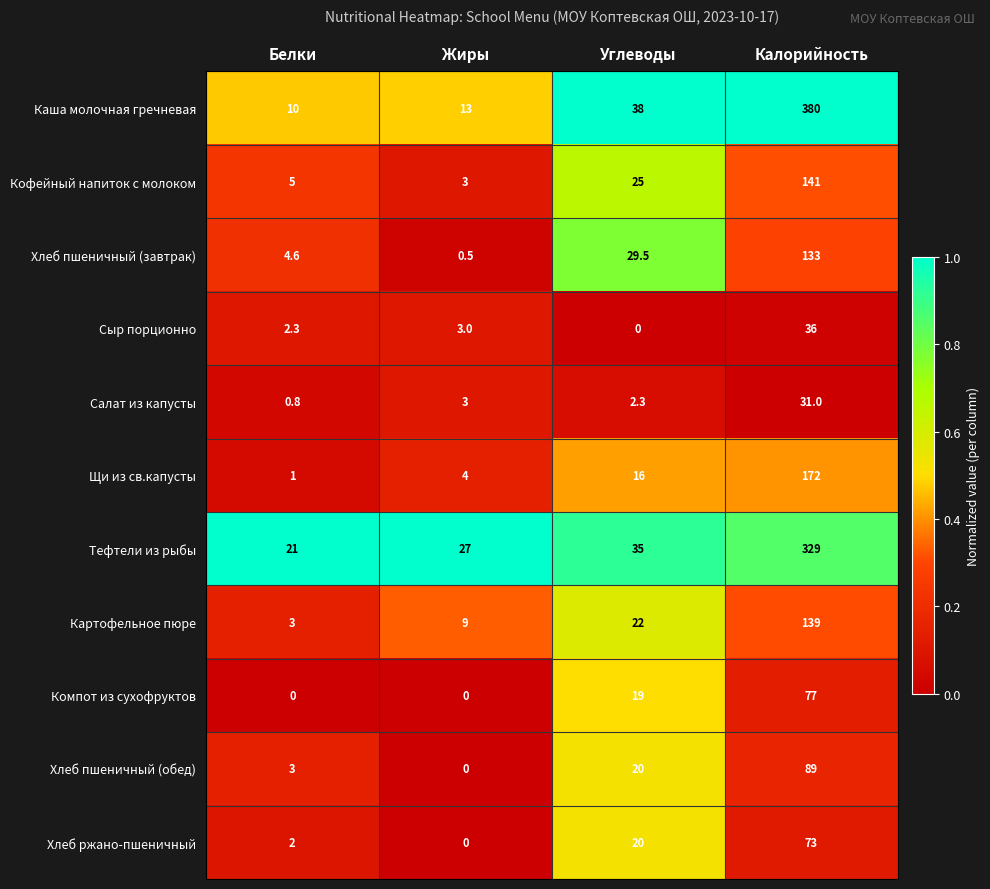

What is the difference between the highest and lowest values at Белки?

21.0